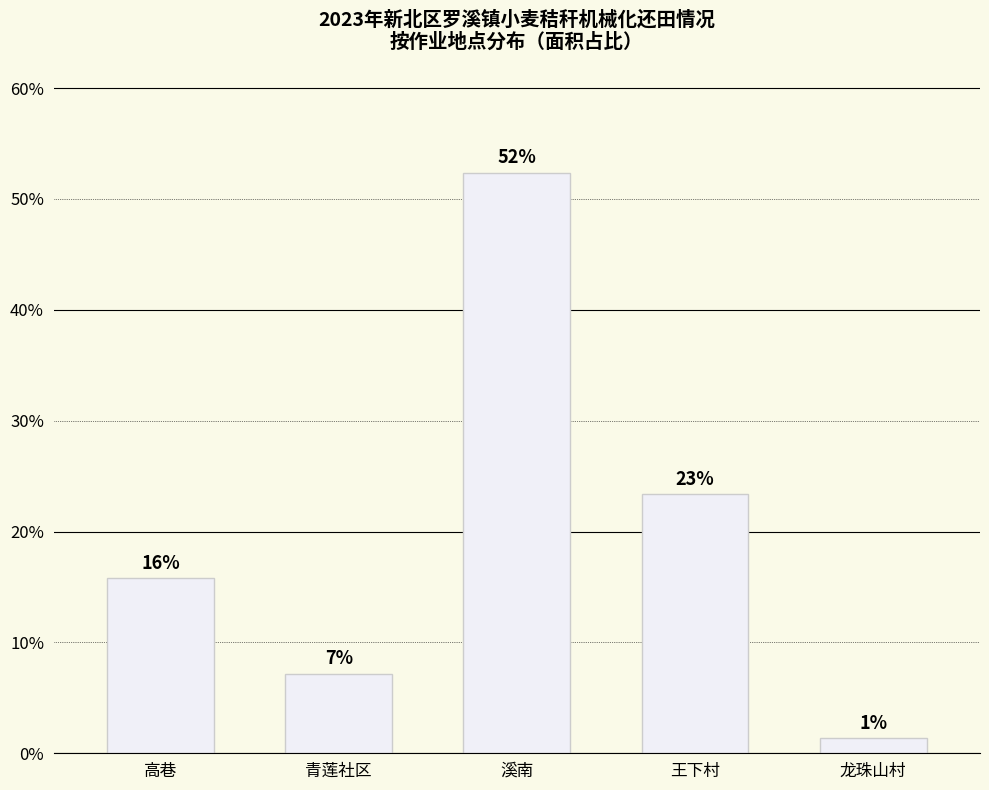

How many bars are there in total?

5